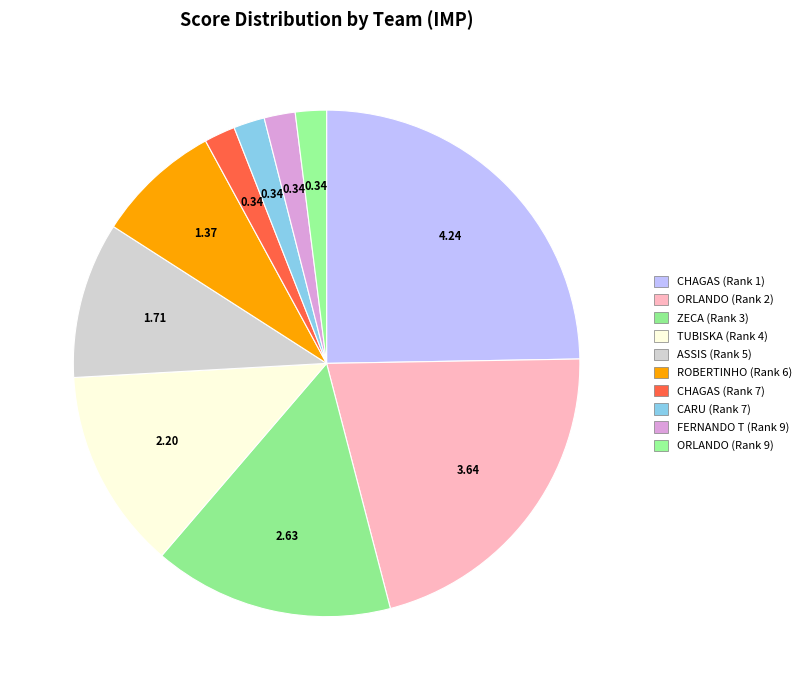

How many segments does this pie chart have?

10